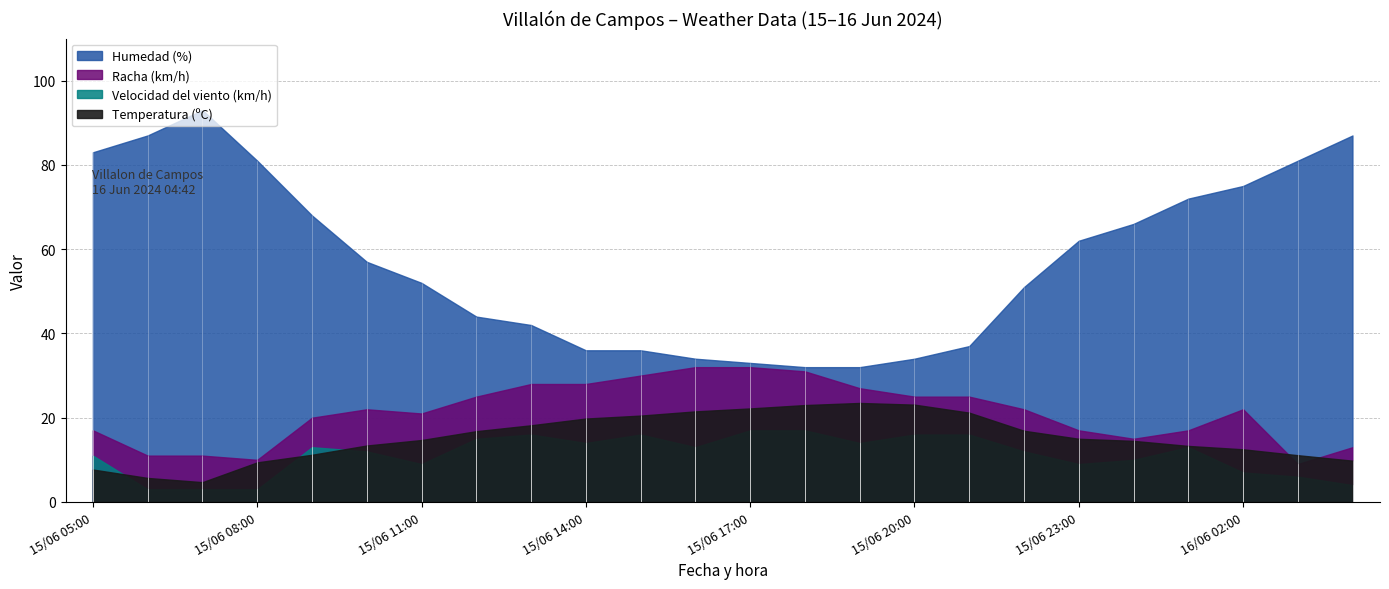

The value of Racha (km/h) at 15/06 11:00 is 21.0. True or false?

True